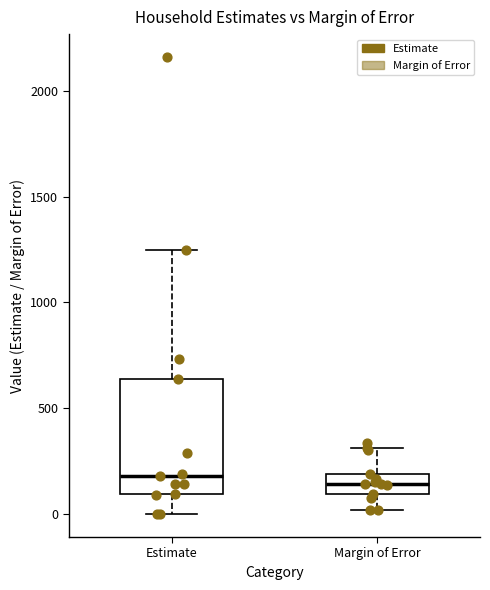

Reading left to right, transcribe this box plot: for each box, give where its median line is, the range the box spans, and where its two whiskers end, as read against the y-axis. The values are not printed on the chart, so give them approximately, as read against the axis.

Estimate: median 200, box 100 to 650, whiskers 0 to 1250
Margin of Error: median 150, box 100 to 200, whiskers 0 to 300